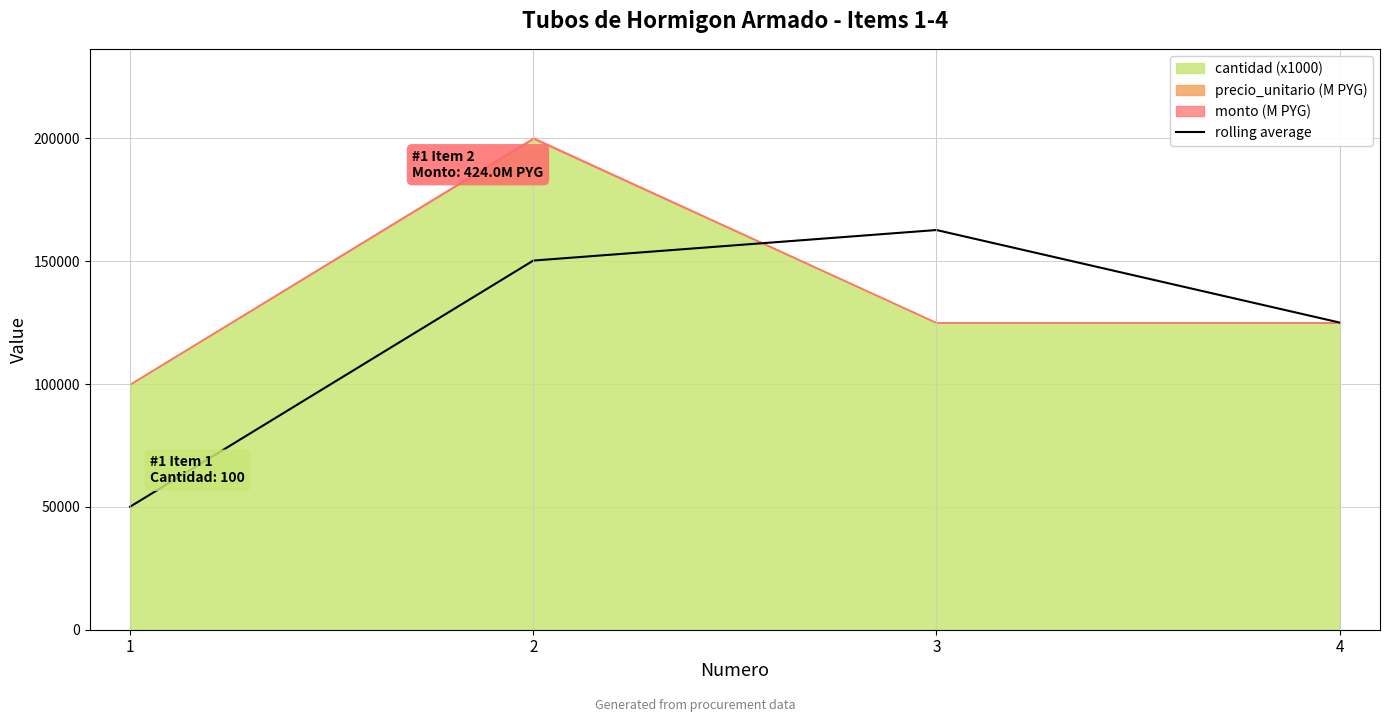

At which category does rolling average reach its first local peak?

3